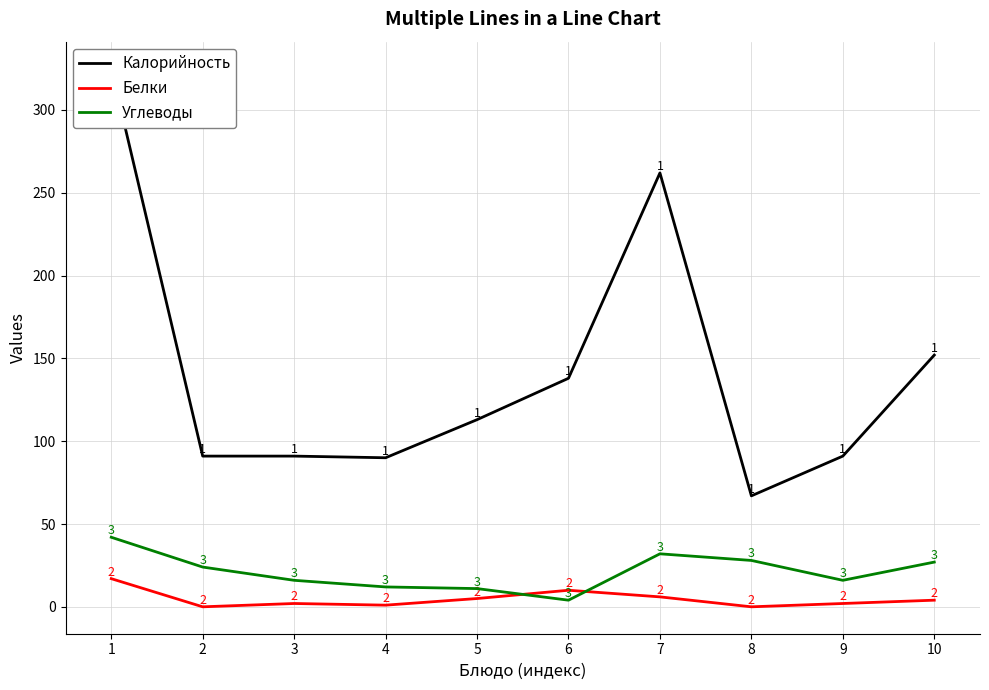

Where is Калорийность nearest to the value 196?

10